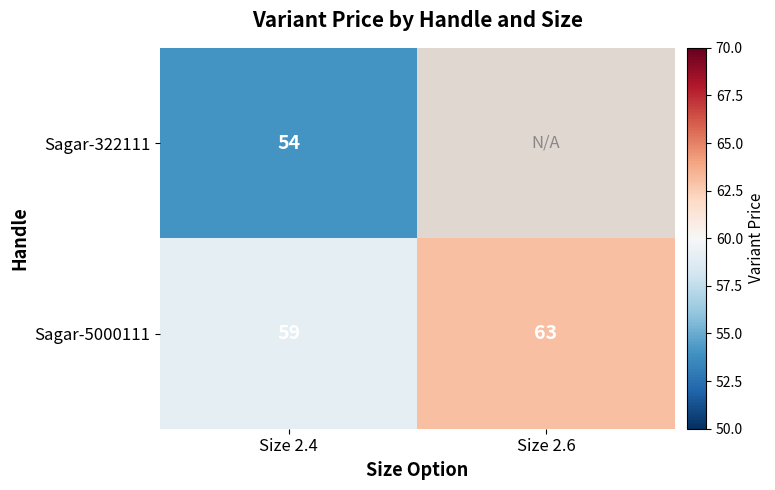

How many categories are shown in the chart?

2